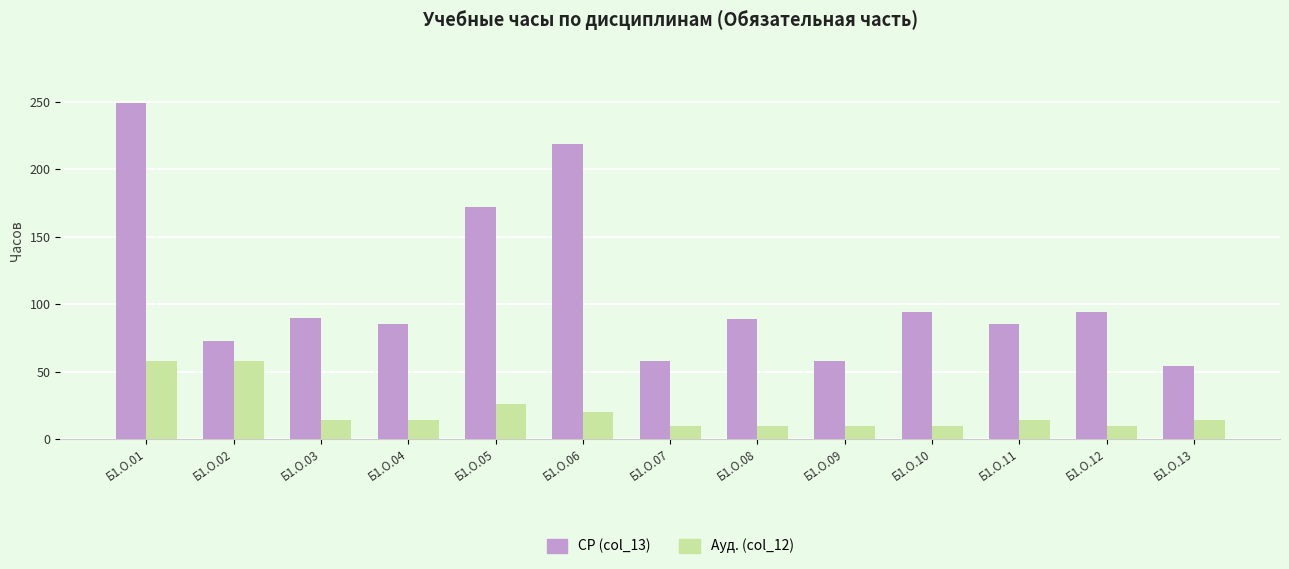

What is the lowest value of the СР (col_13) series?

54